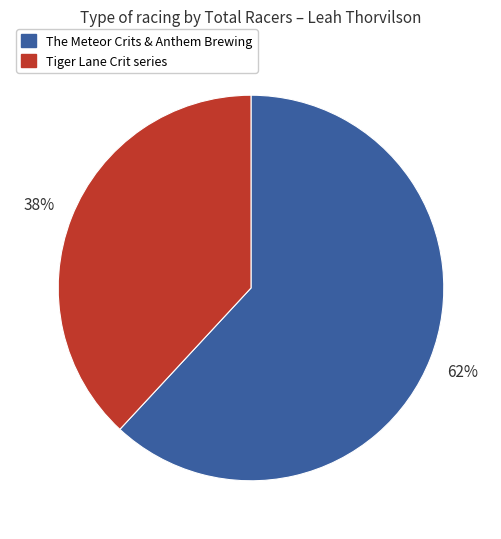

To the nearest percent, what is the difference between the largest and smallest slice percentages?

24%